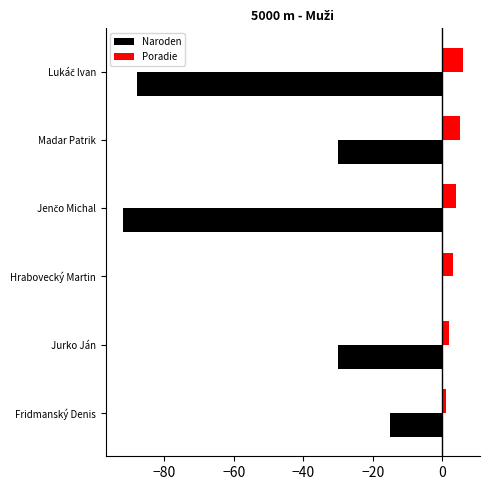

At which category is the sum across all series the highest?

Hrabovecký Martin